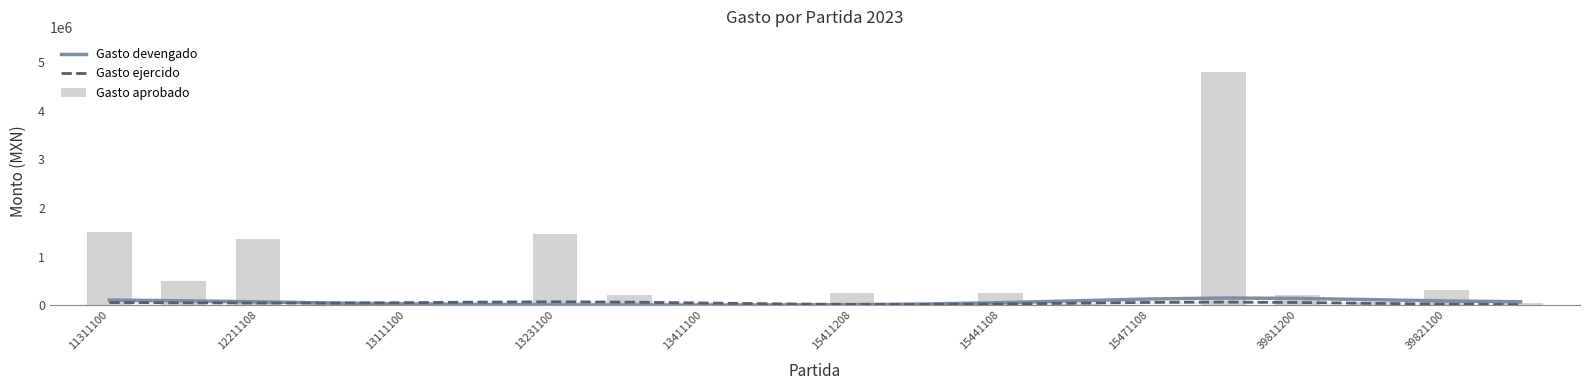

The value of Gasto aprobado at 19 is 12903.0. True or false?

False